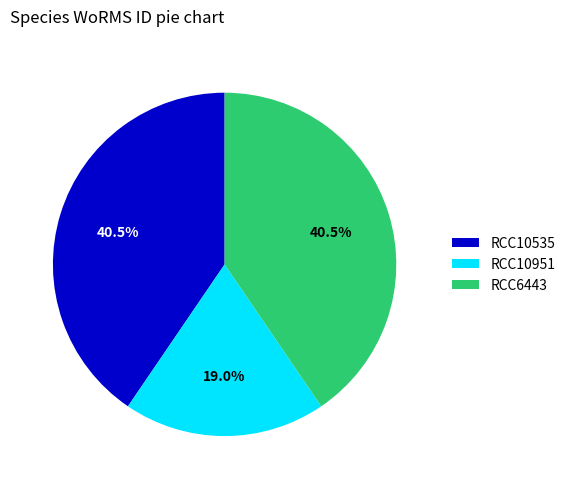

Which has a higher value, RCC10951 or RCC10535?

RCC10535